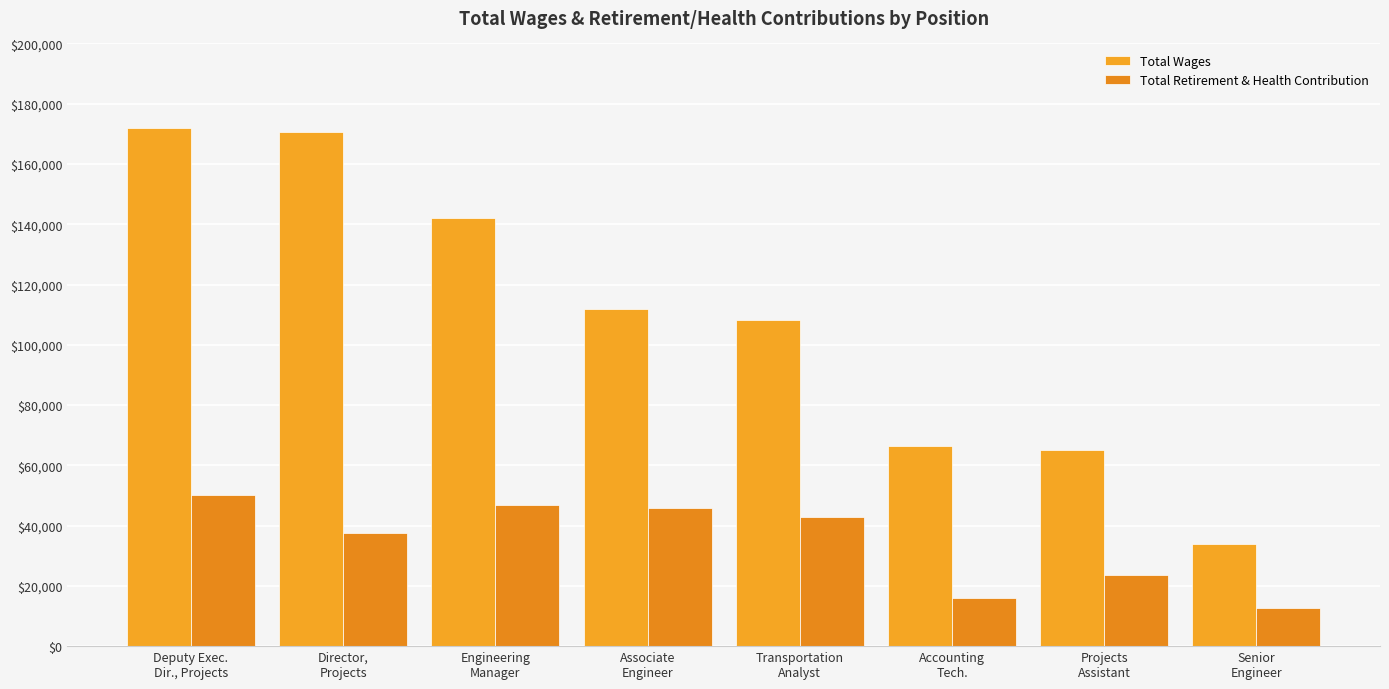

Rank the series by their average value, from lowest to highest.

Total Retirement & Health Contribution, Total Wages